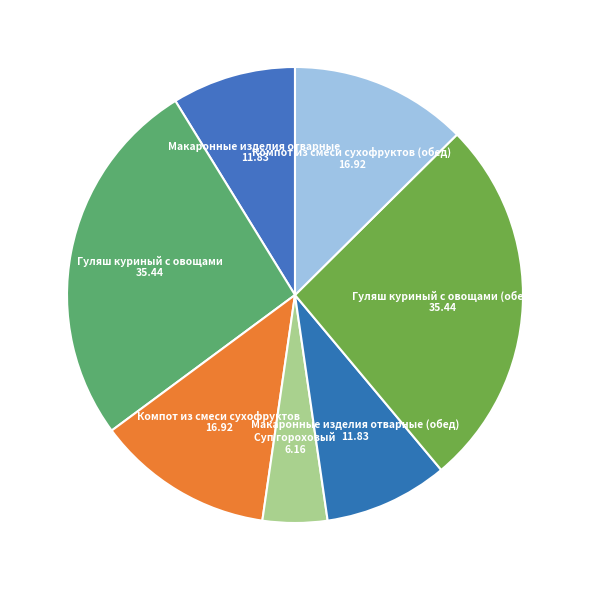

Which category has the smallest portion of the pie?

Суп гороховый